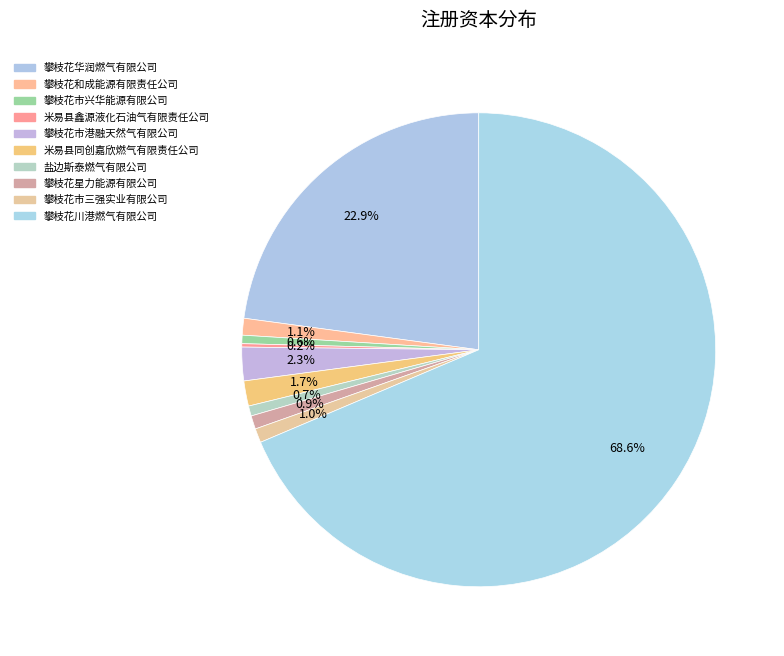

True or false: 米易县同创嘉欣燃气有限责任公司 accounts for 2% of the total.

True